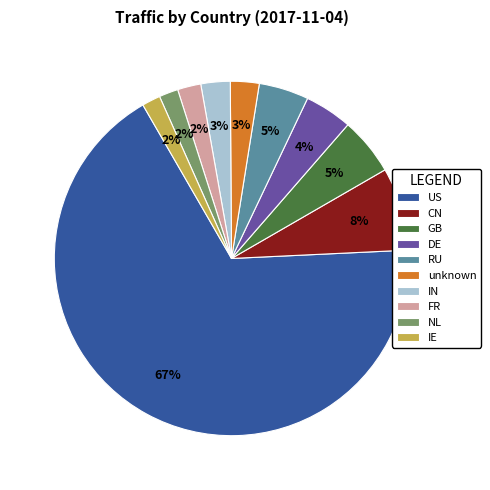

The CN slice represents 8% of the pie. True or false?

True